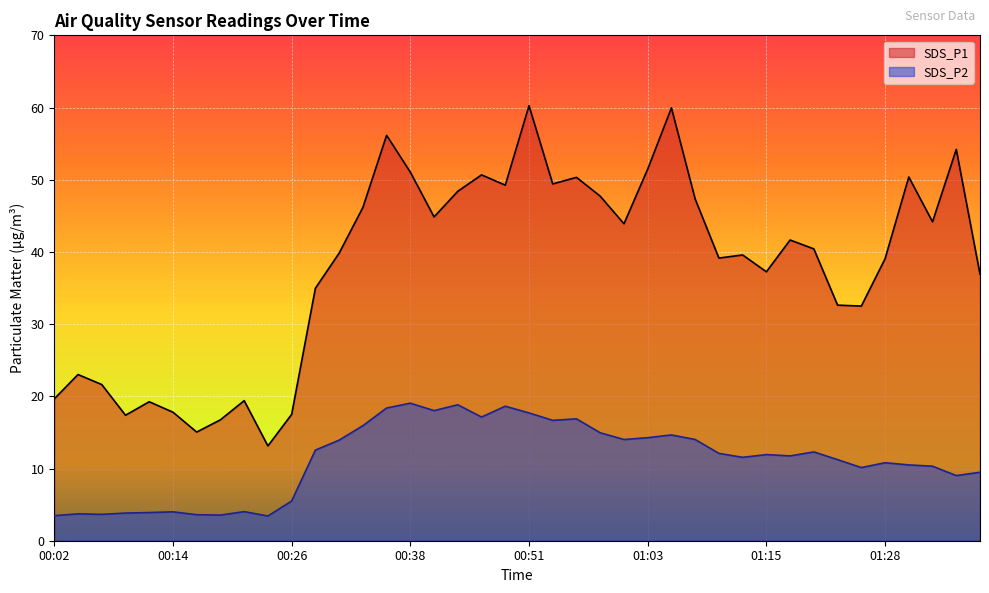

What is the sum of all SDS_P1 values?

1520.2